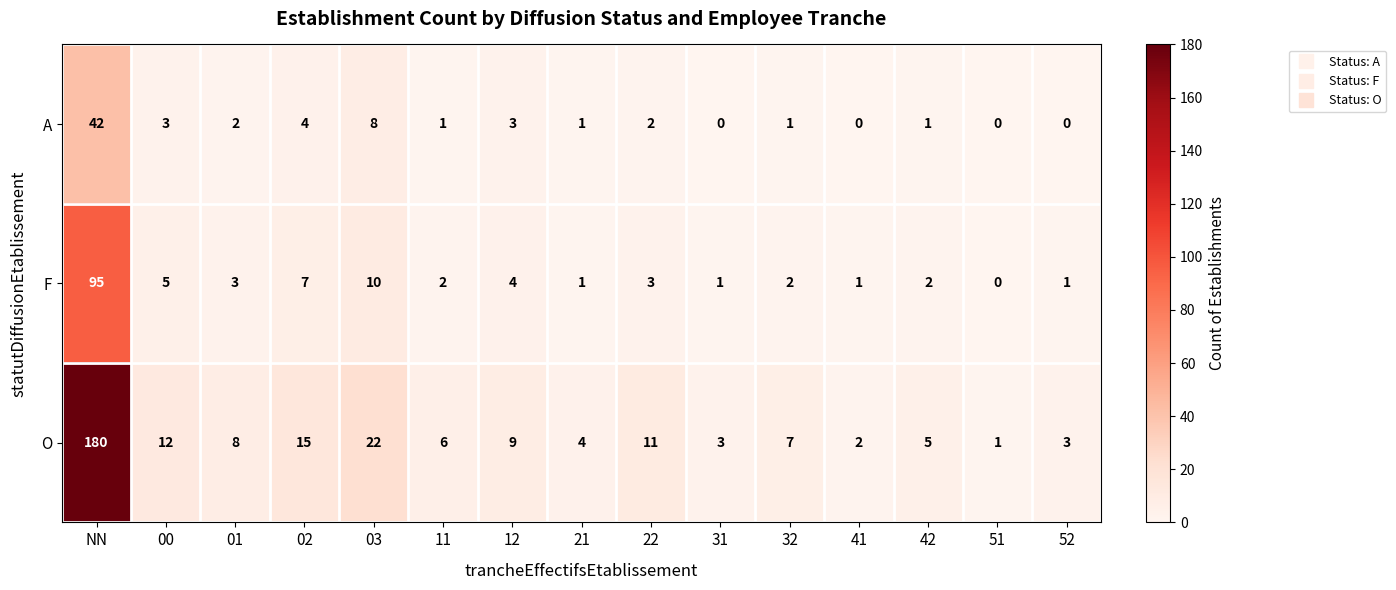

At how many categories does at least one series exceed 81?

1